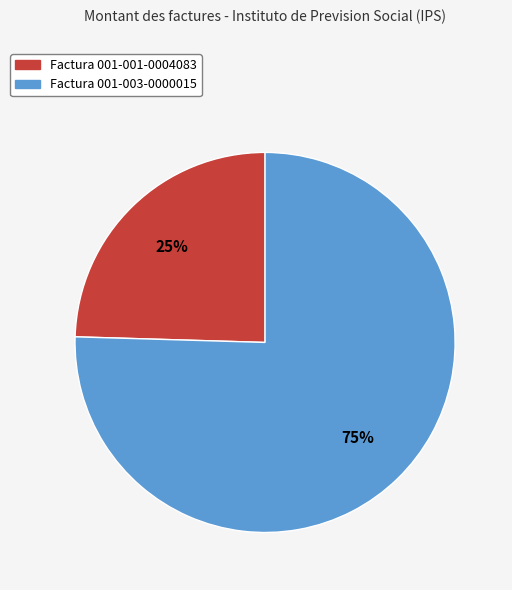

Do Factura 001-001-0004083 and Factura 001-003-0000015 together represent more than half of the pie?

Yes